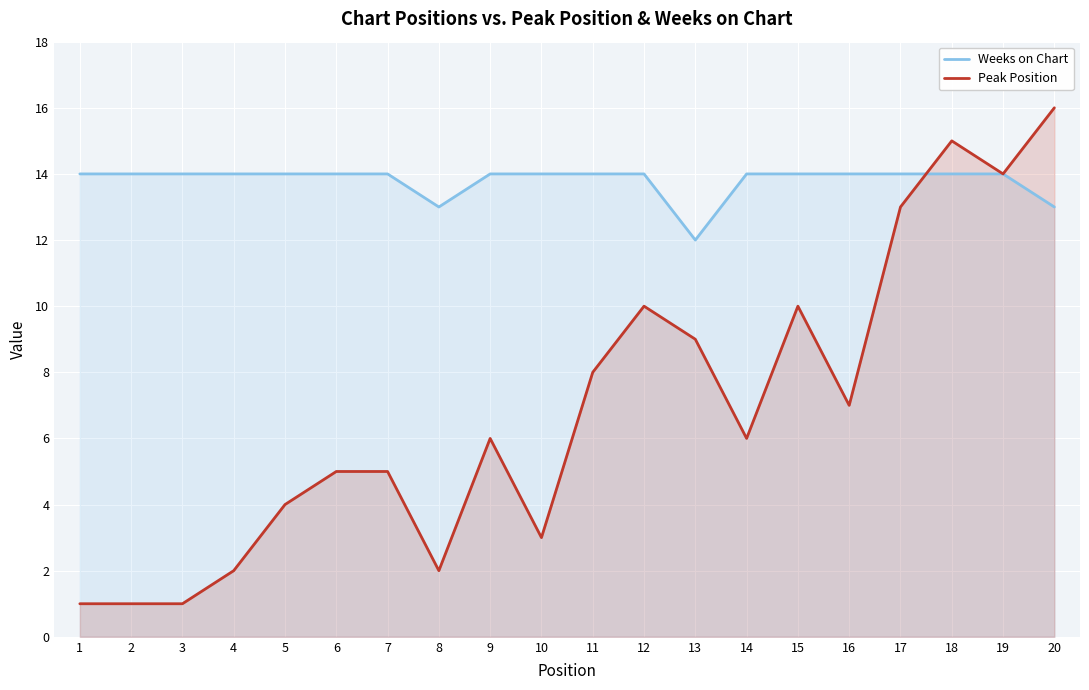

What is the difference between the Peak Position values at 12 and 13?

1